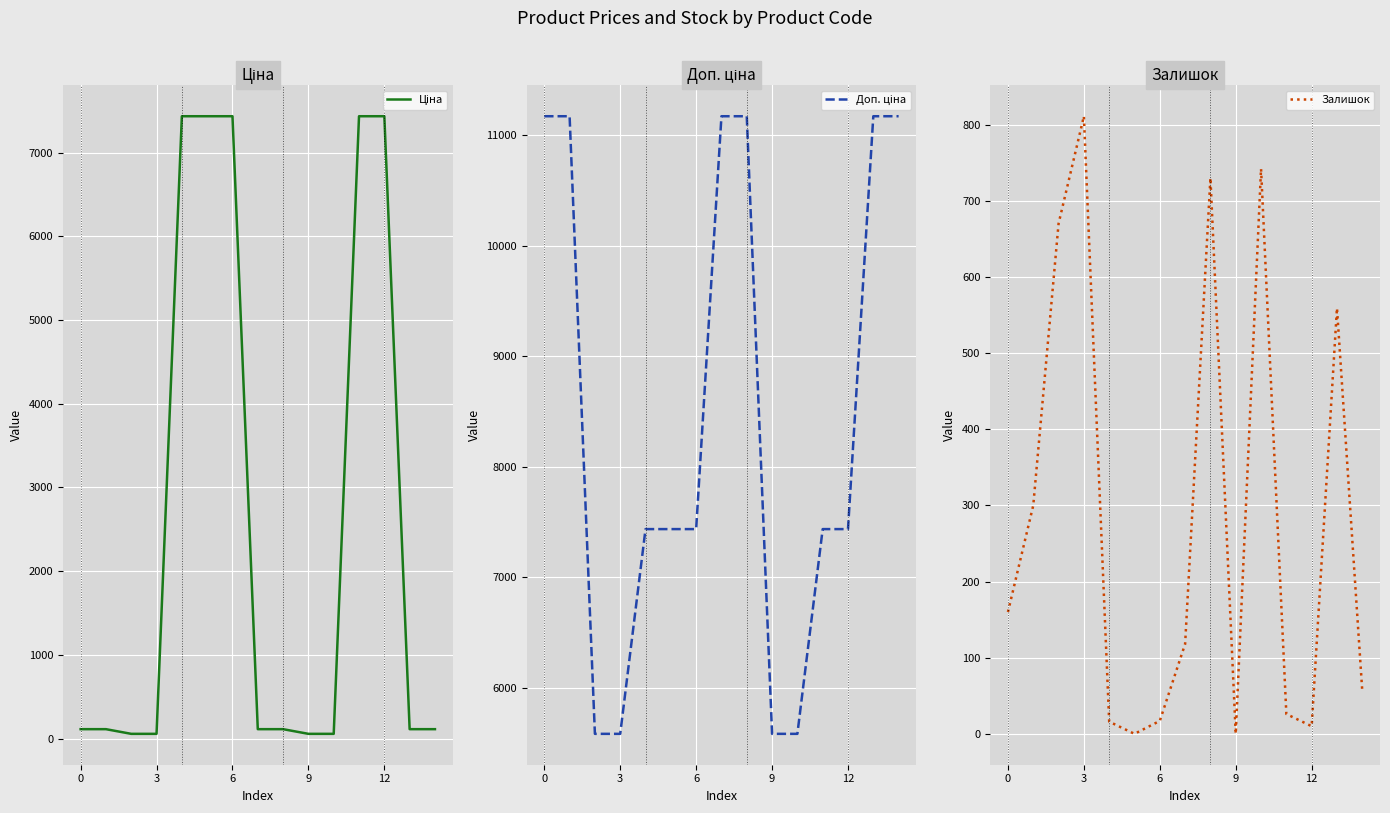

What is the spread (max minus min) of values at 10?

5529.1